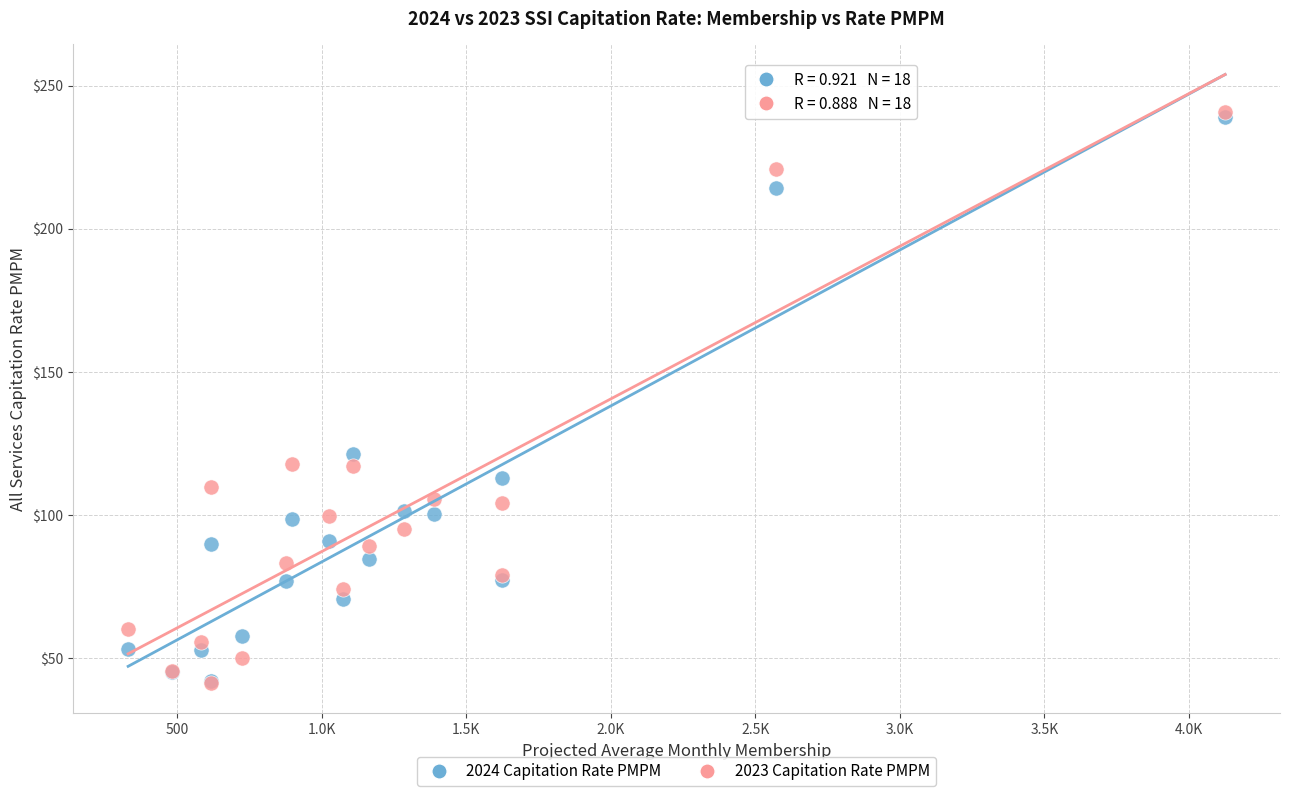

Across all series, what Y value is closest to 141?

121.2